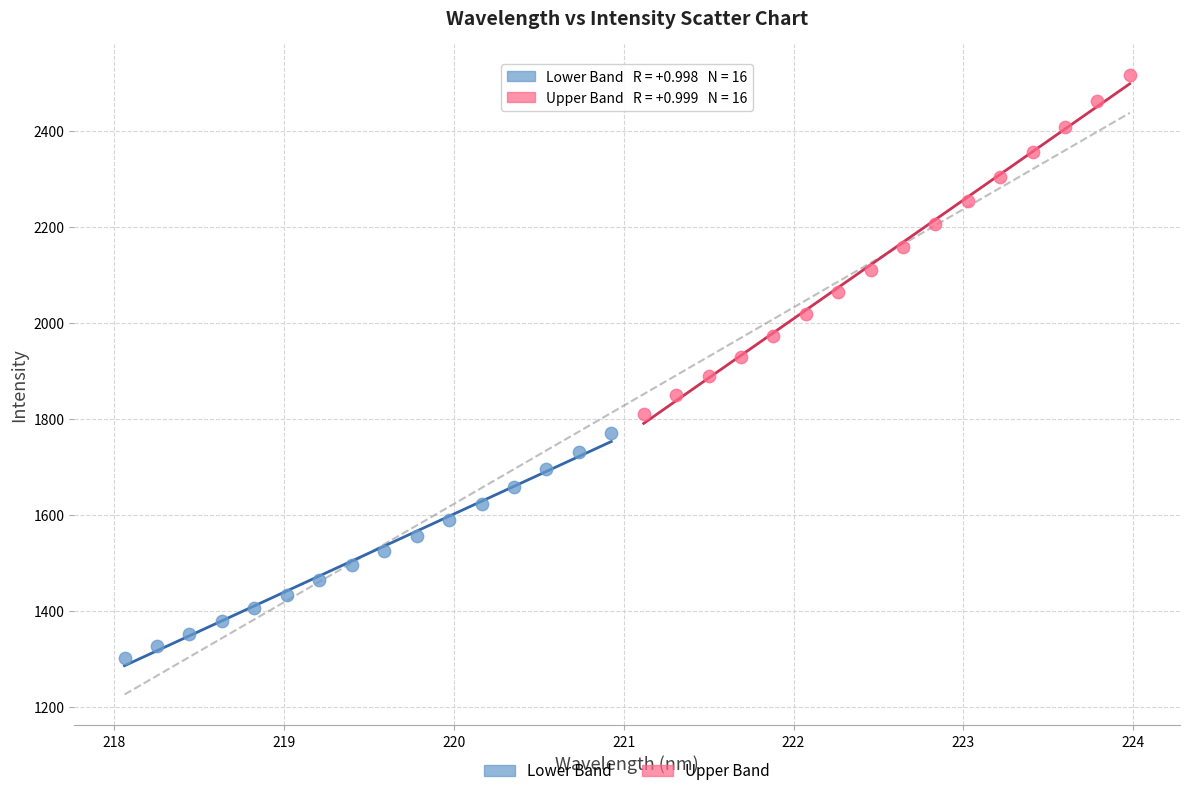

Which series has the widest spread of Y values?

Upper Band